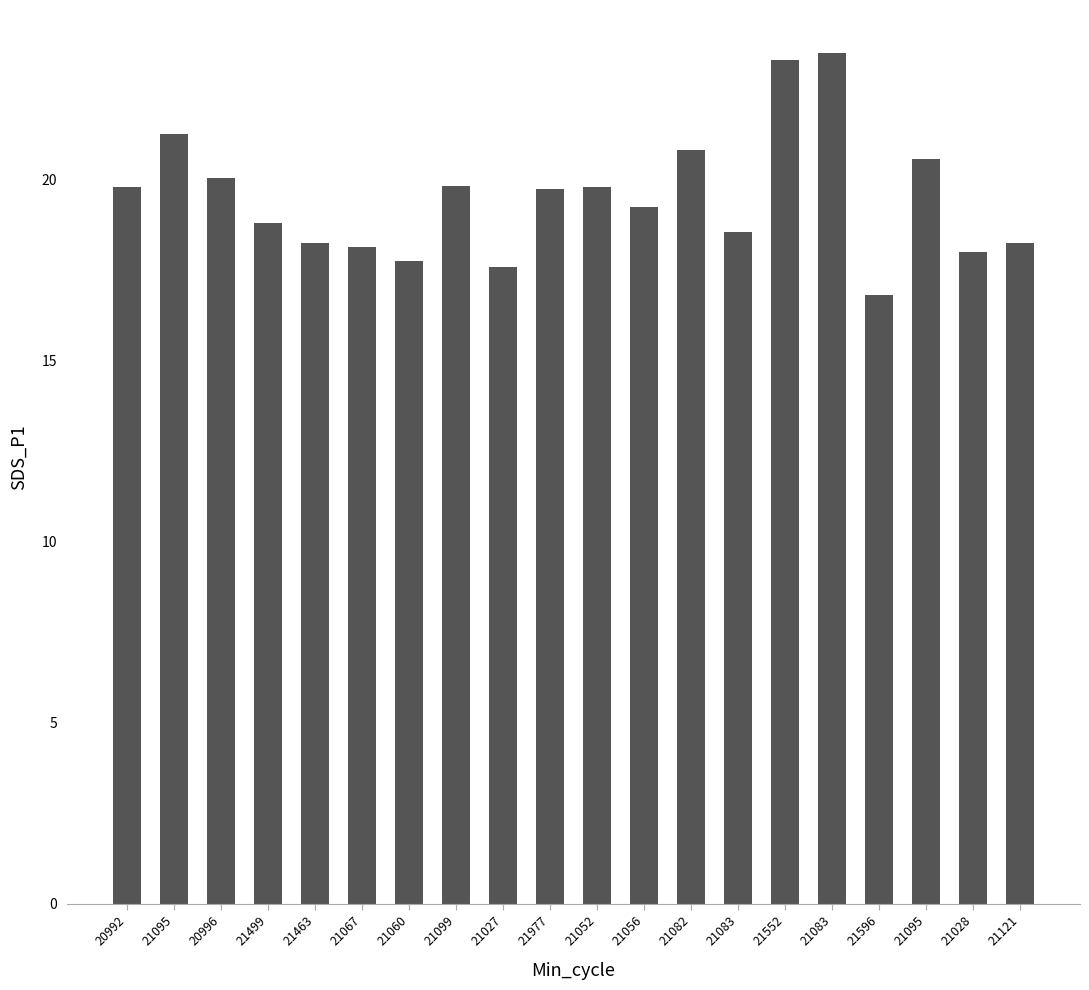

Which has a higher value, 20992 or 21552?

21552